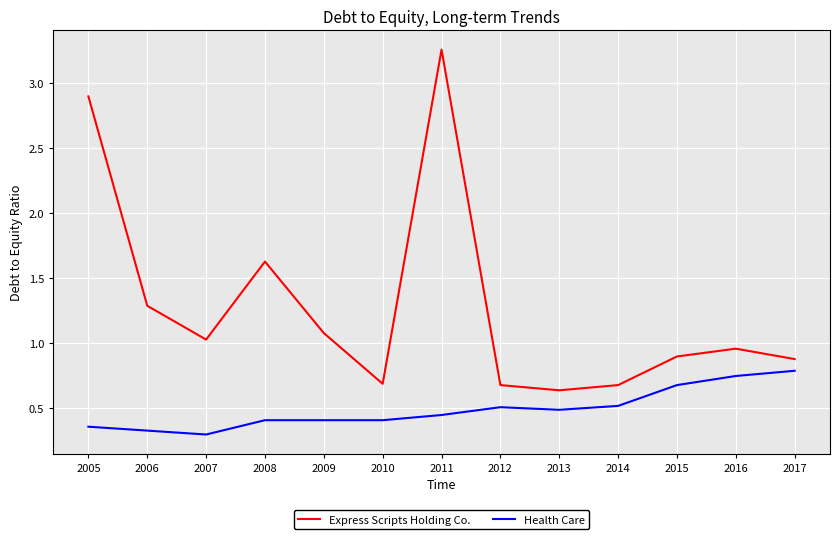

What is the spread (max minus min) of values at 2015?

0.2